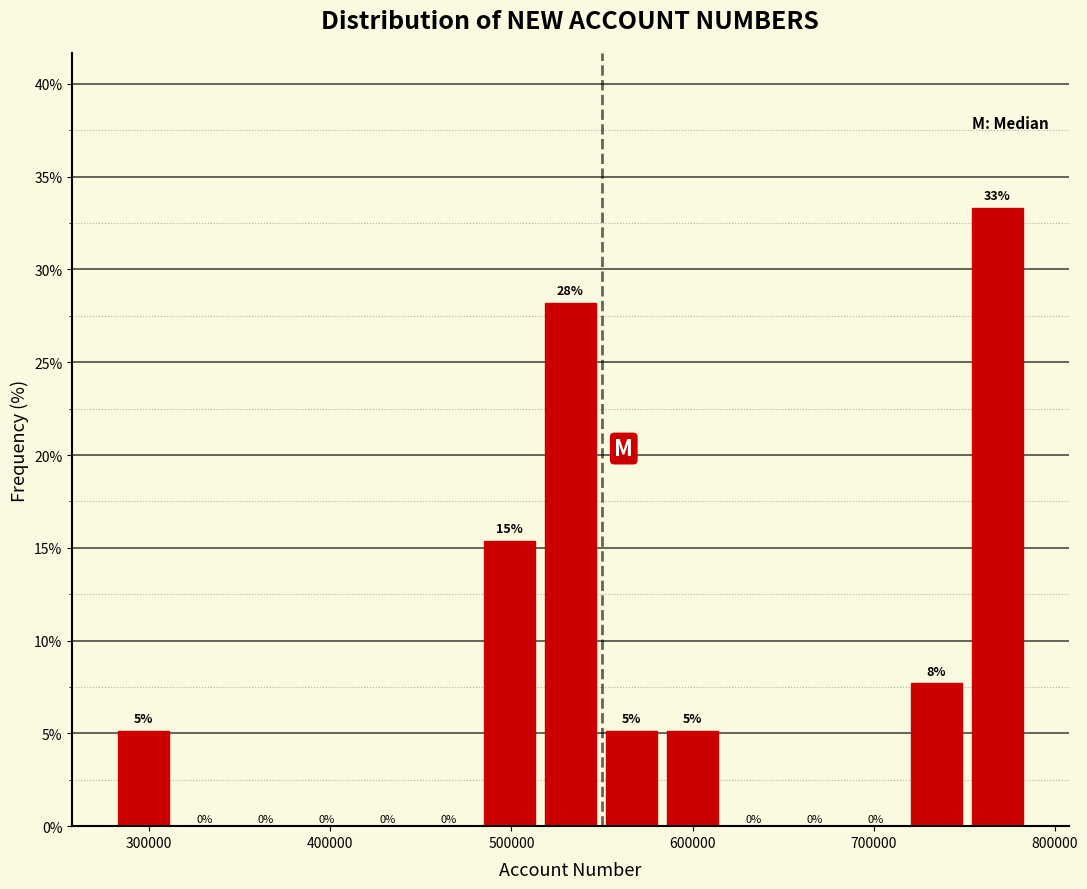

Around what value on the x-axis is the tallest bar? Give the approximate position of its centre, as read against the axis.

770000